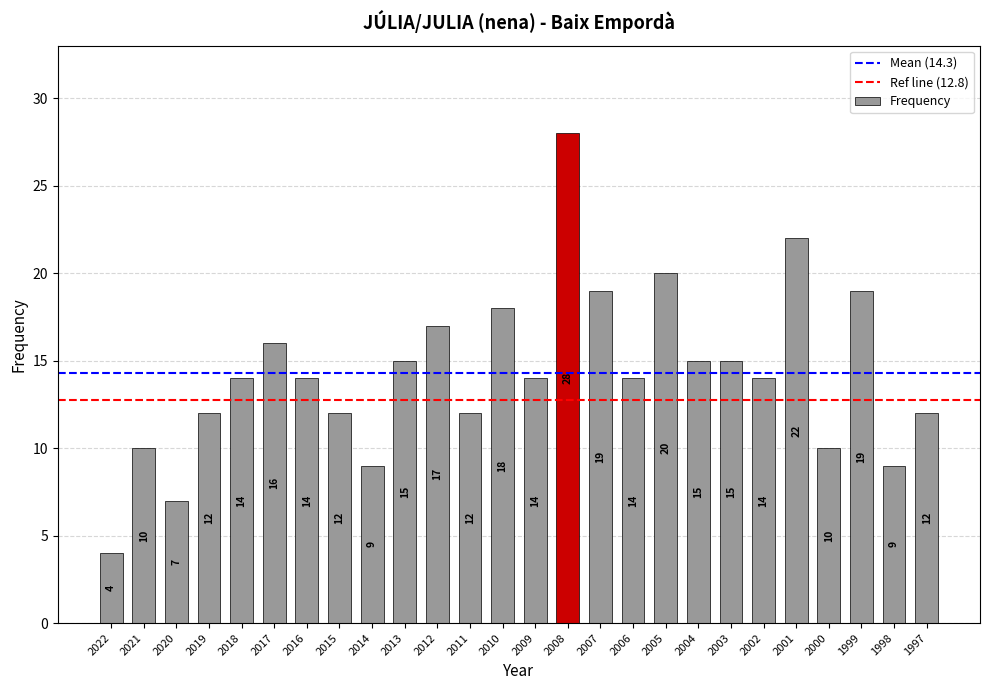

Does the chart contain stacked bars?

No